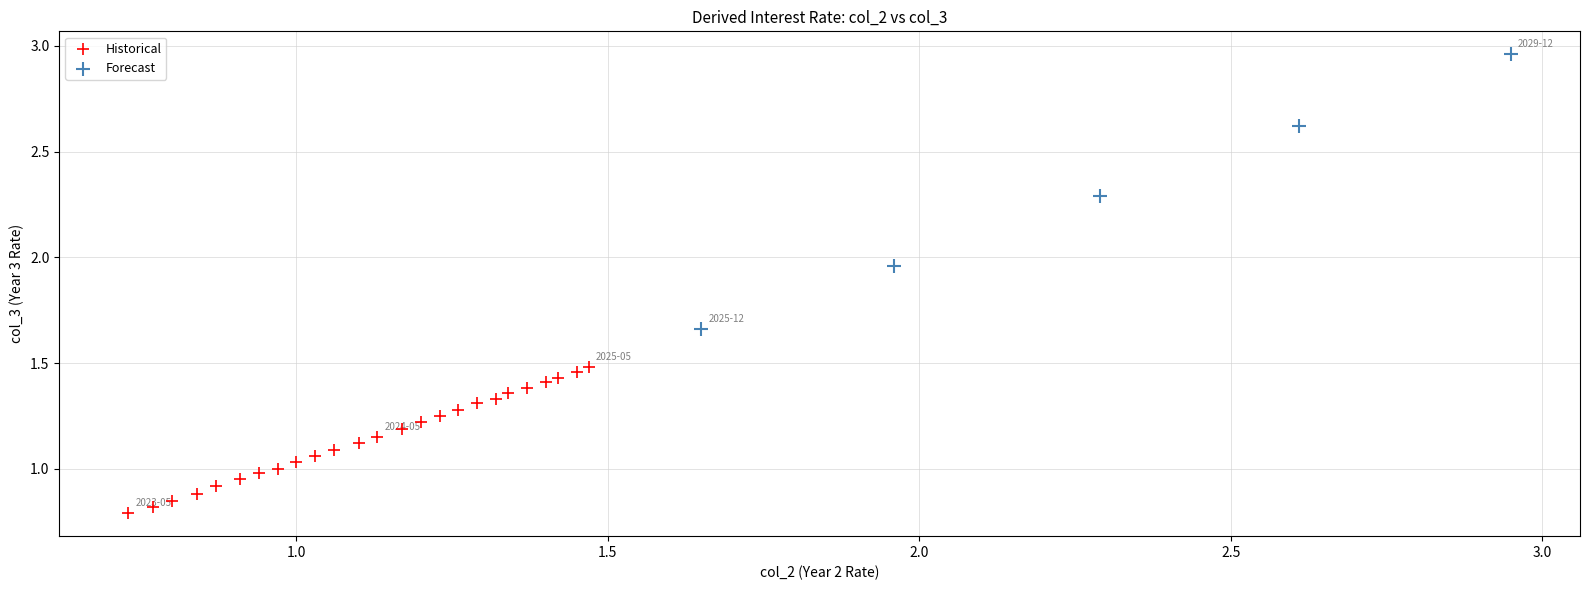

Which series has the largest Y range (max minus min)?

Forecast